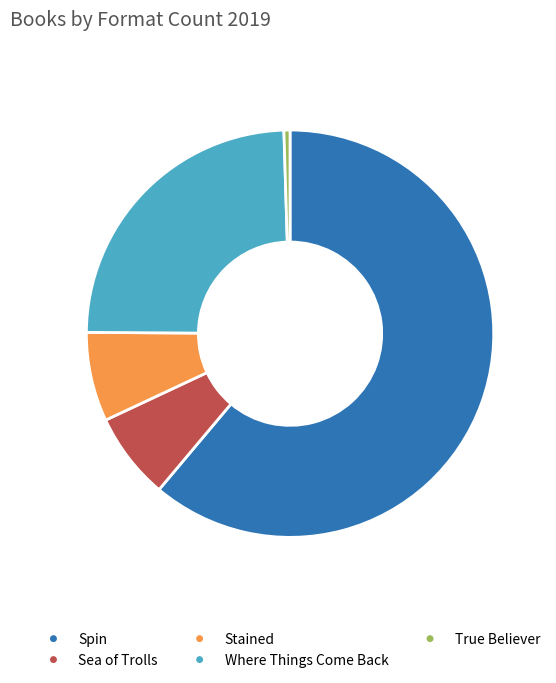

Is it true that Stained is 1% of the pie?

False